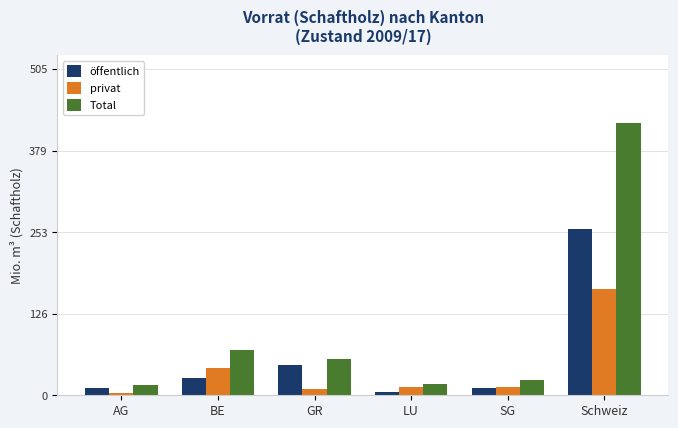

Are the bars grouped side by side (vs. stacked)?

Yes